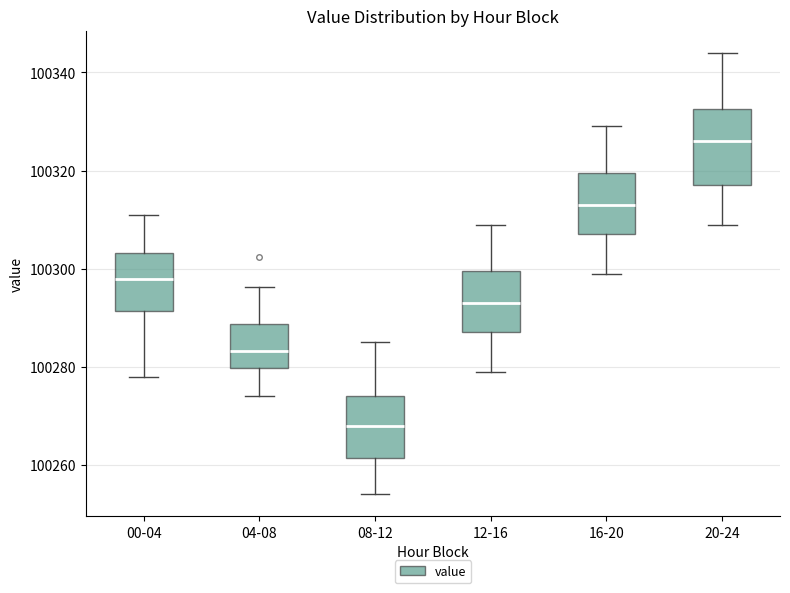

Reading left to right, transcribe this box plot: for each box, give where its median line is, the range the box spans, and where its two whiskers end, as read against the y-axis. The values are not printed on the chart, so give them approximately, as read against the axis.

00-04: median 100298, box 100292 to 100304, whiskers 100278 to 100310
04-08: median 100284, box 100280 to 100288, whiskers 100274 to 100296
08-12: median 100268, box 100262 to 100274, whiskers 100254 to 100286
12-16: median 100294, box 100288 to 100300, whiskers 100280 to 100310
16-20: median 100314, box 100308 to 100320, whiskers 100300 to 100330
20-24: median 100326, box 100318 to 100332, whiskers 100310 to 100344